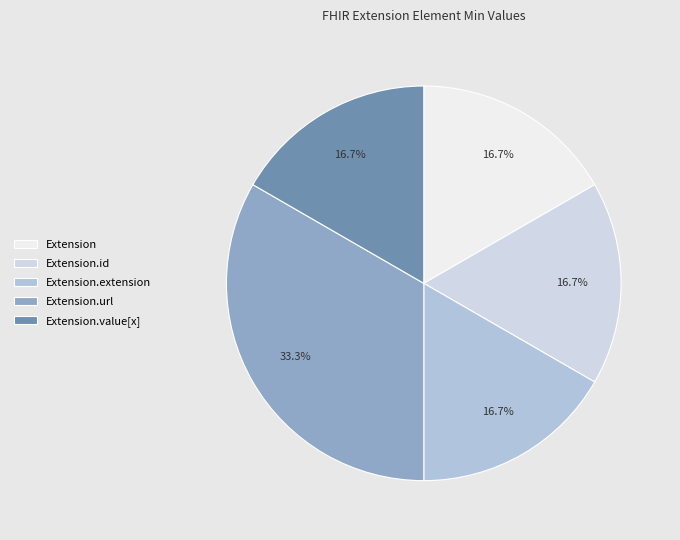

How many segments does this pie chart have?

5